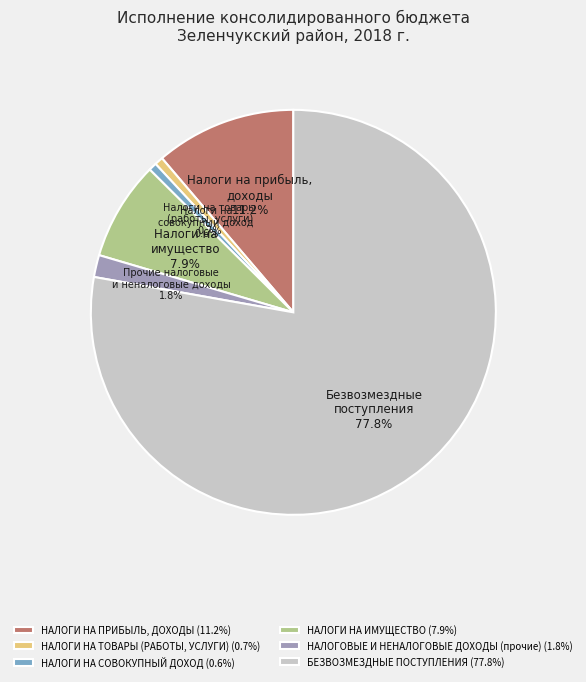

Do НАЛОГИ НА СОВОКУПНЫЙ ДОХОД and БЕЗВОЗМЕЗДНЫЕ ПОСТУПЛЕНИЯ together represent more than half of the pie?

Yes